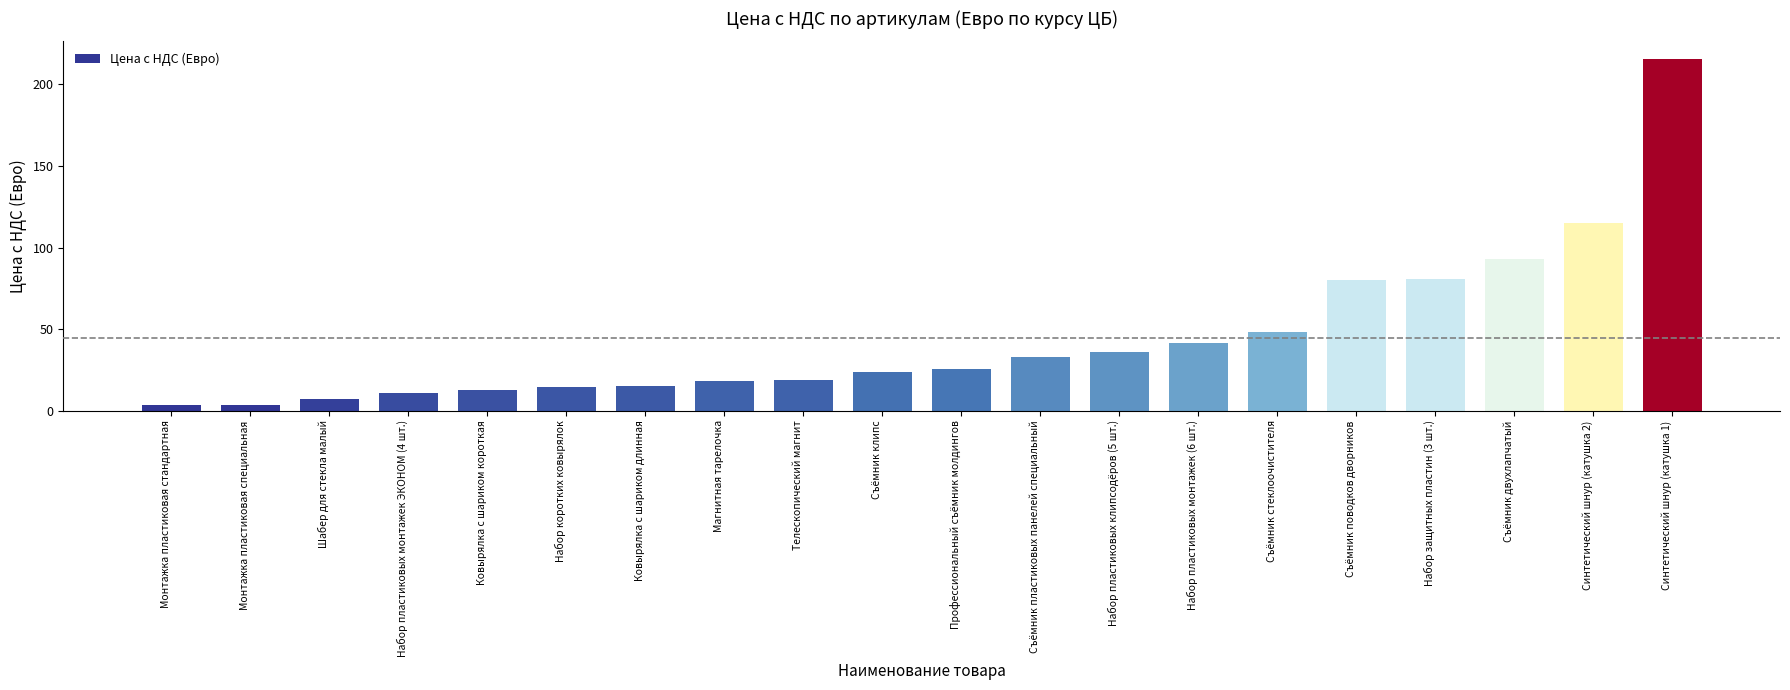

What is the approximate value at Ковырялка с шариком длинная?

15.3